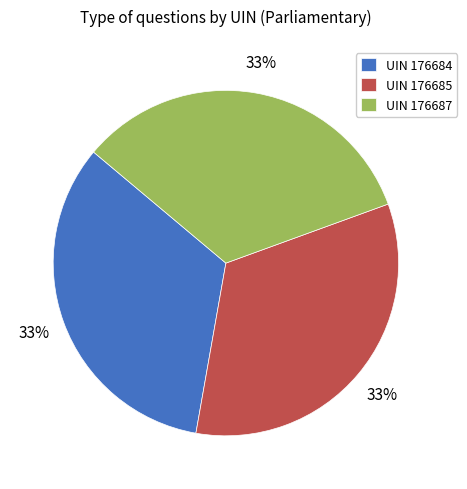

How many slices are in this pie chart?

3